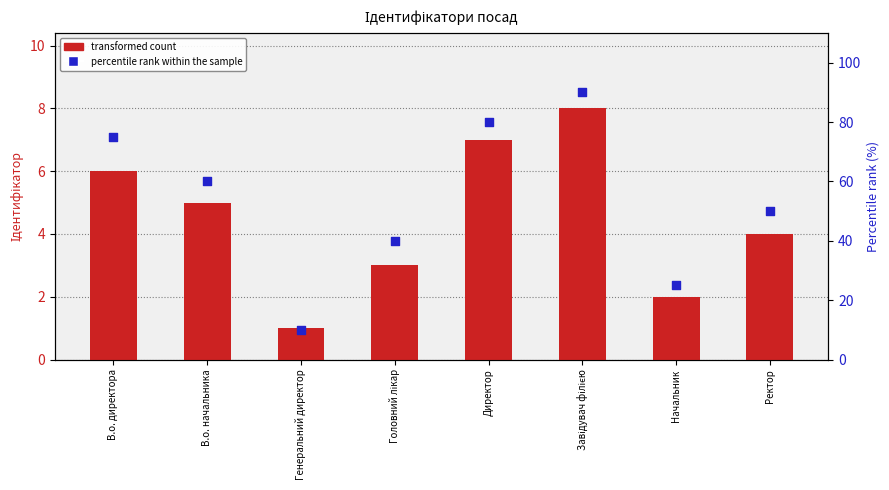

Is the value of transformed count at В.о. директора greater than the value of percentile rank within the sample at В.о. директора?

No